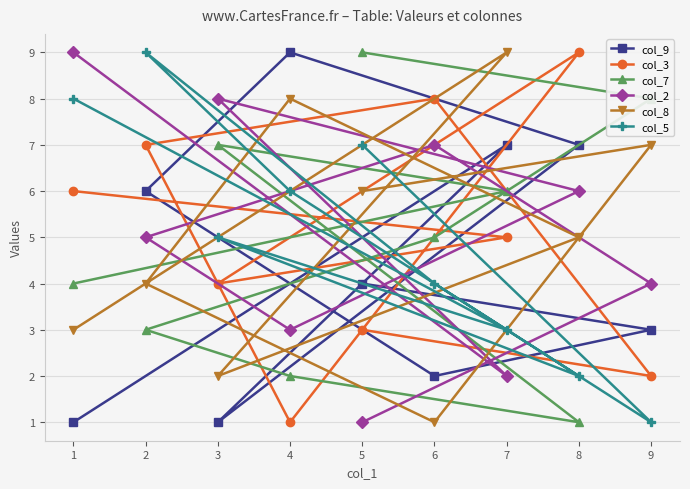

At which category is the sum across all series the highest?

2